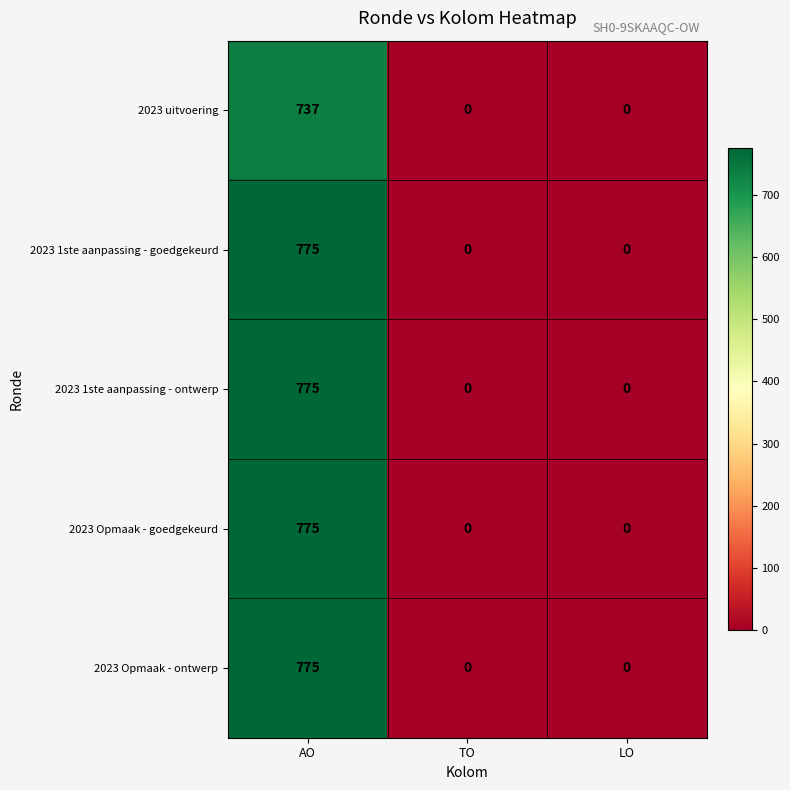

At which category is the sum across all series the highest?

AO